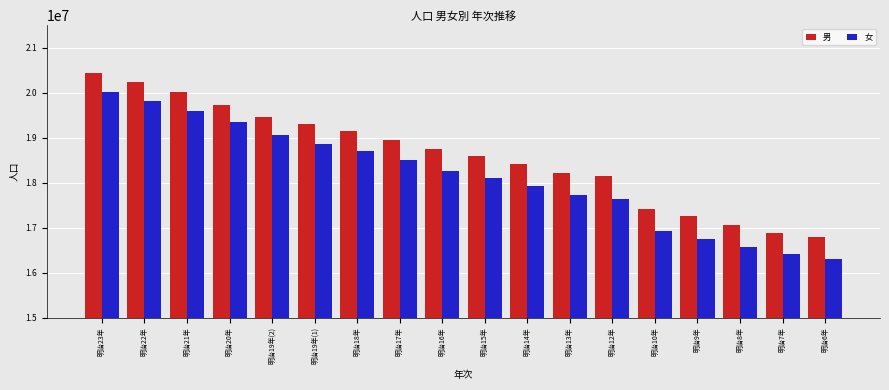

What is the minimum value for 女?

16314667